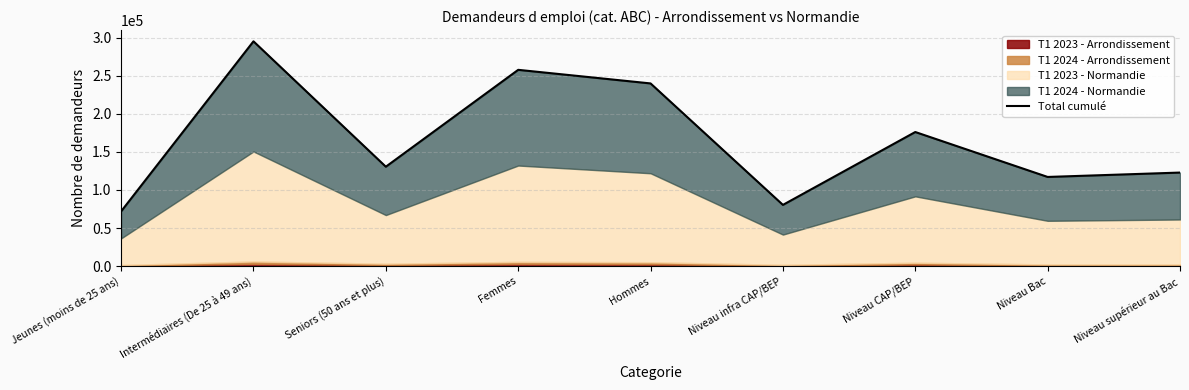

Reading left to right, transcribe all the data shown in this chart.

Jeunes (moins de 25 ans)=71887	Intermédiaires (De 25 à 49 ans)=295045	Seniors (50 ans et plus)=130500	Femmes=257634	Hommes=239798	Niveau infra CAP/BEP=80391	Niveau CAP/BEP=176027	Niveau Bac=117063	Niveau supérieur au Bac=122813